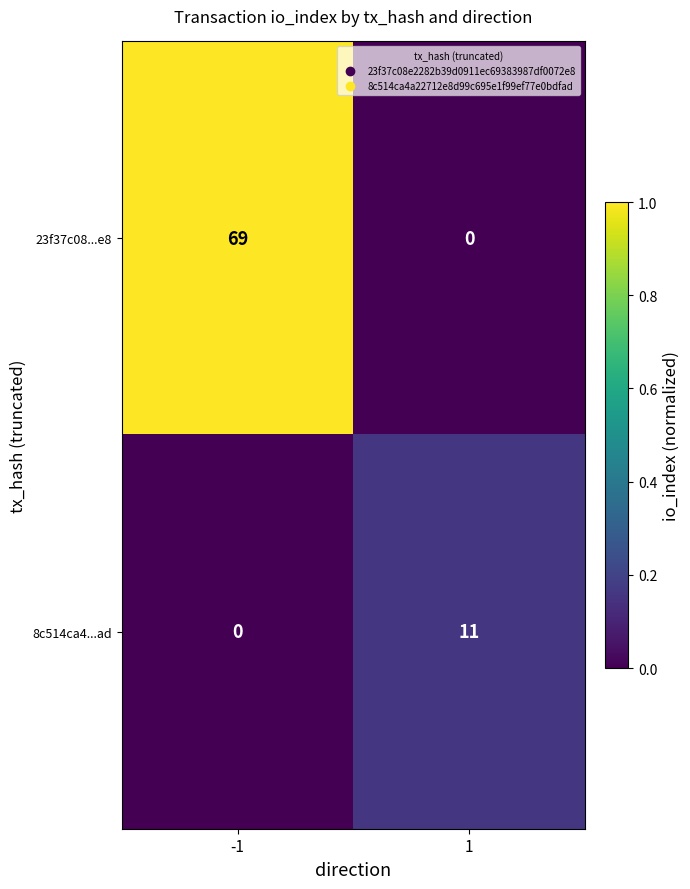

Between -1 and 1, which series saw the biggest shift?

23f37c08...e8